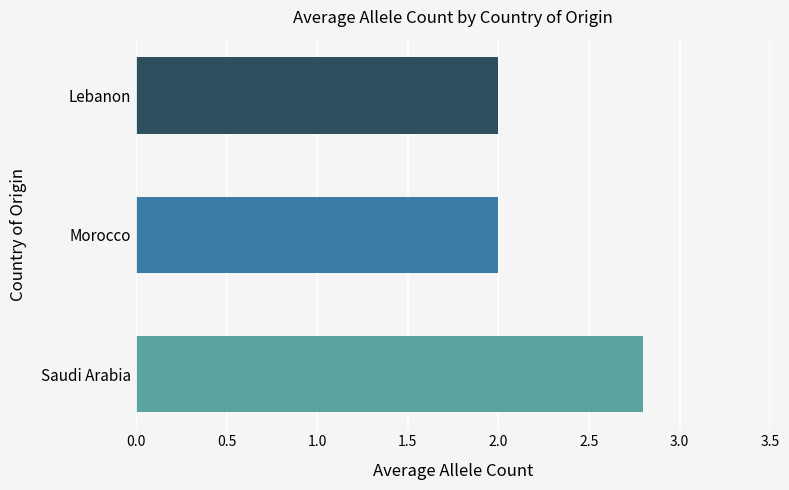

What is the sum of all values?

6.8